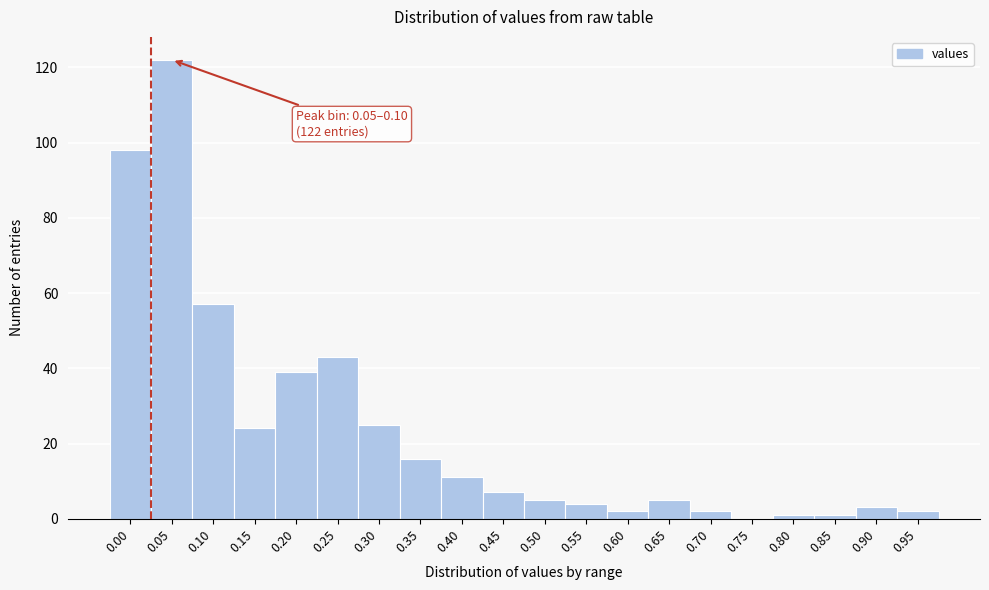

Reading left to right, what are all the values shown in this chart?

0.00=98	0.05=122	0.10=57	0.15=24	0.20=39	0.25=43	0.30=25	0.35=16	0.40=11	0.45=7	0.50=5	0.55=4	0.60=2	0.65=5	0.70=2	0.75=0	0.80=1	0.85=1	0.90=3	0.95=2